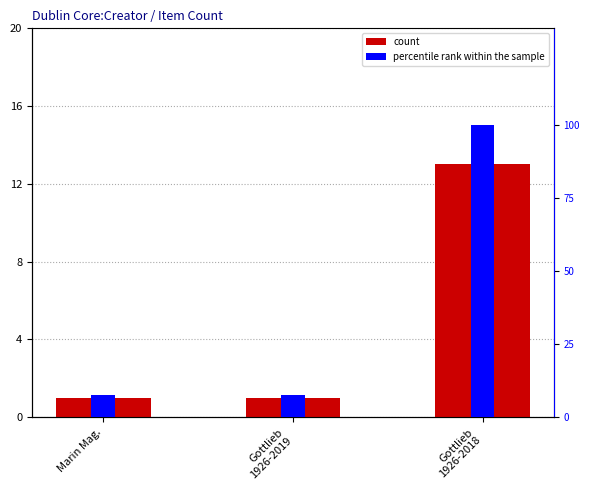

Reading right to left, list all the values displayed in this chart.

count: 13.0	1.0	1.0
percentile rank within the sample: 100.0	7.7	7.7